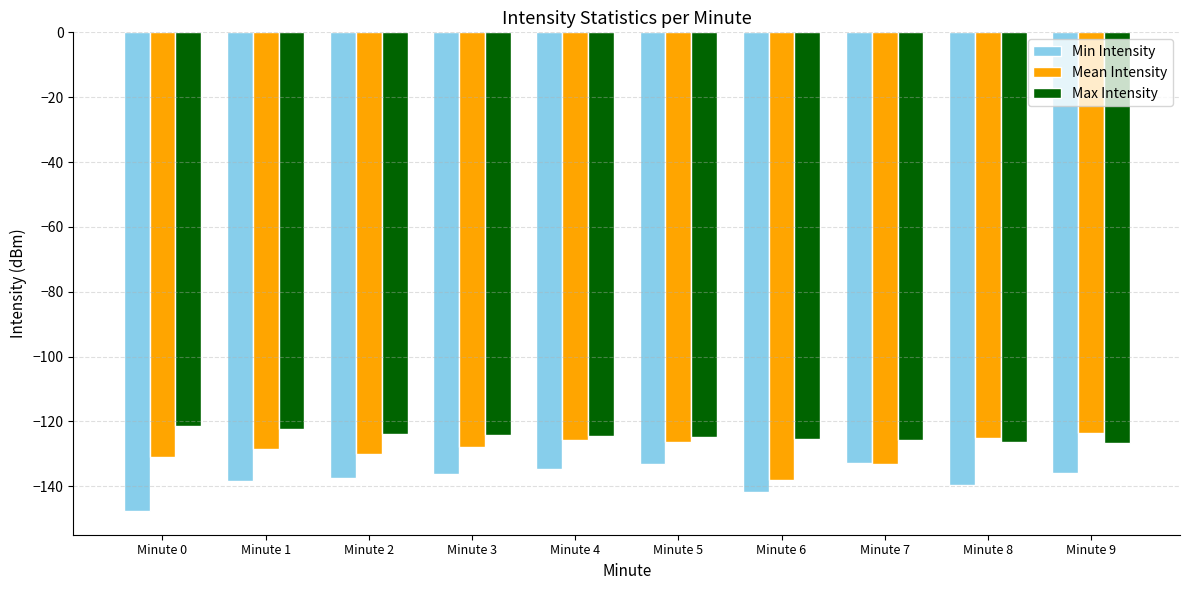

What is the maximum value for Min Intensity?

-133.0